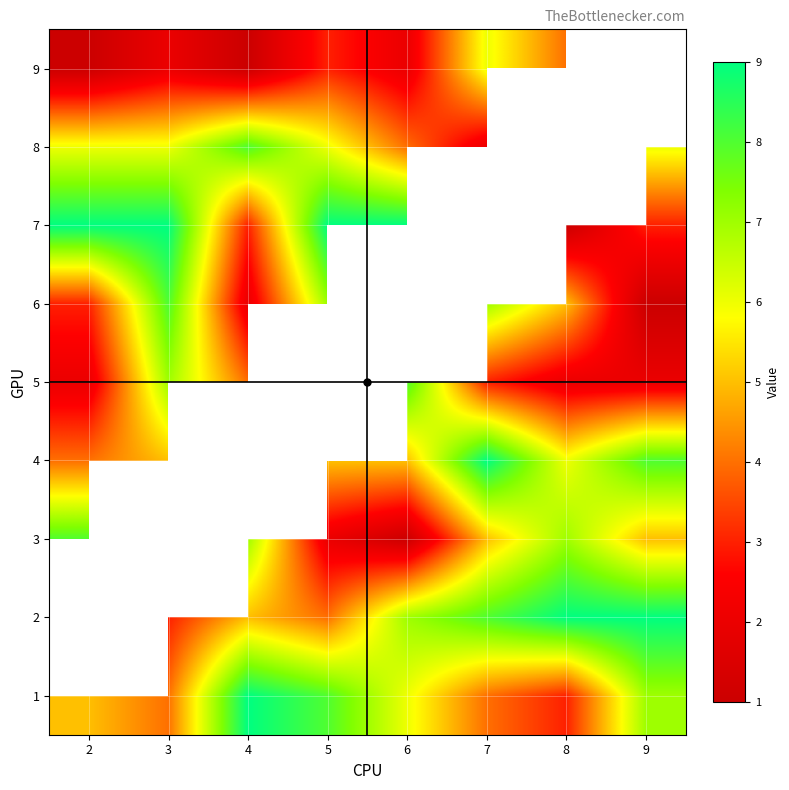

Where is 4 nearest to the value 6?

8